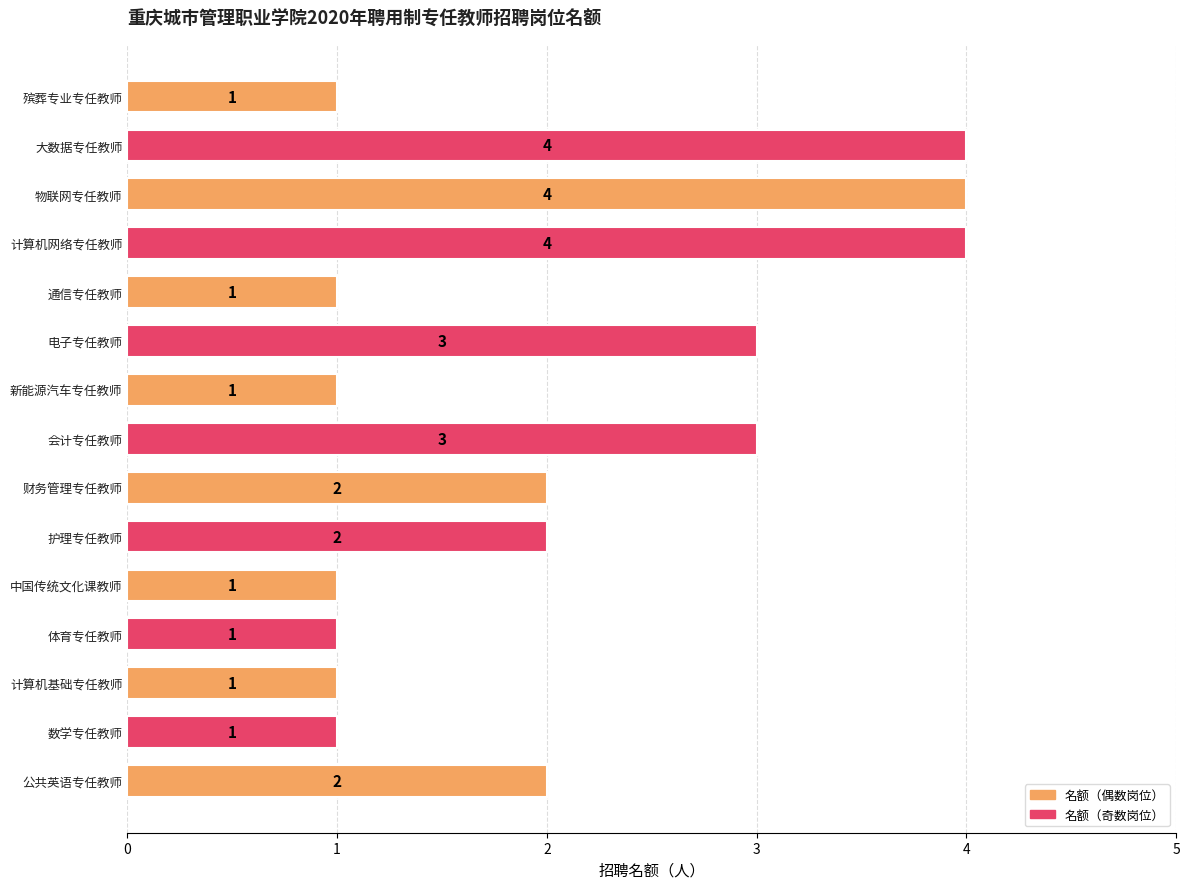

Reading top to bottom, extract all data points from this chart.

殡葬专业专任教师=1	大数据专任教师=4	物联网专任教师=4	计算机网络专任教师=4	通信专任教师=1	电子专任教师=3	新能源汽车专任教师=1	会计专任教师=3	财务管理专任教师=2	护理专任教师=2	中国传统文化课教师=1	体育专任教师=1	计算机基础专任教师=1	数学专任教师=1	公共英语专任教师=2